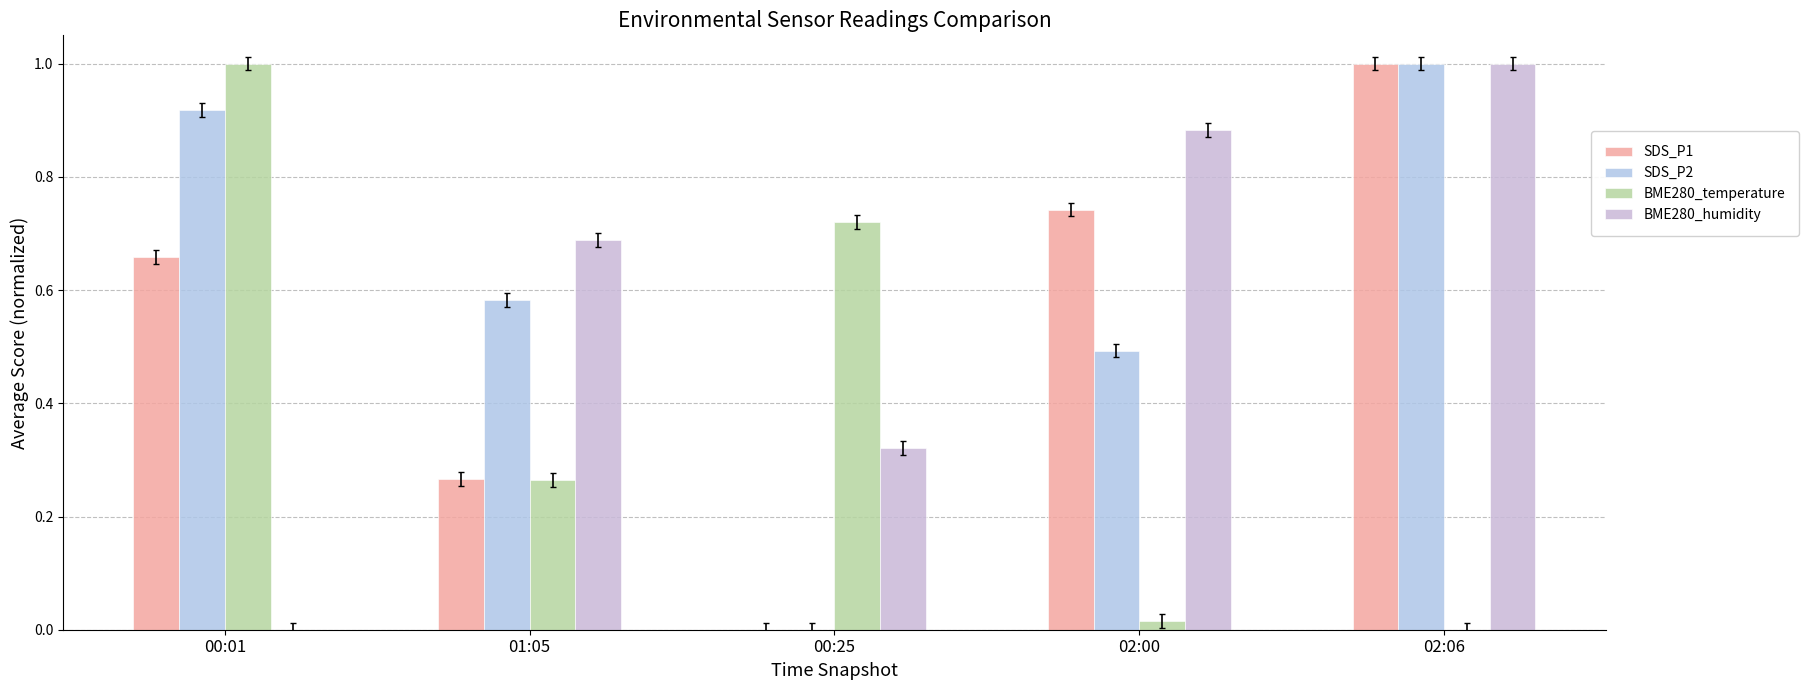

The SDS_P2 series shows 0.6 at 01:05. True or false?

True